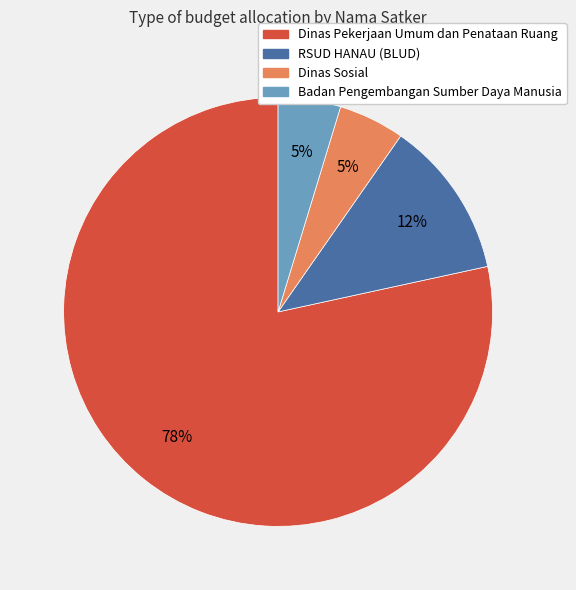

To the nearest percent, what is the average slice percentage?

25%